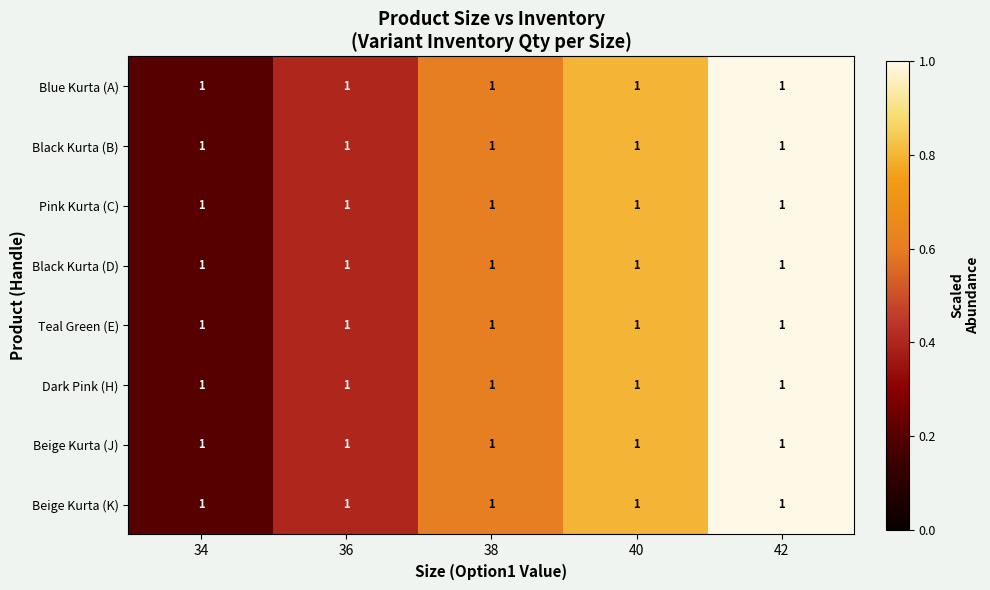

How many categories are shown in the chart?

5